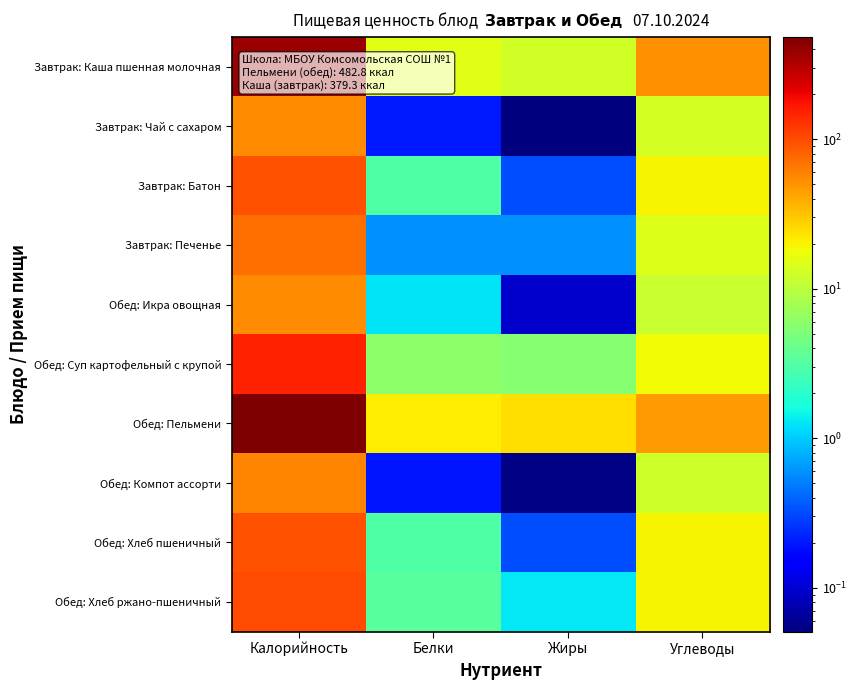

At how many categories does at least one series exceed 463?

1